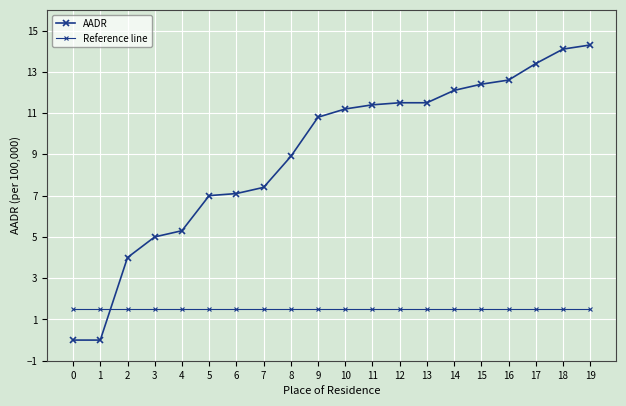

How many data points in AADR are less than 11?

10